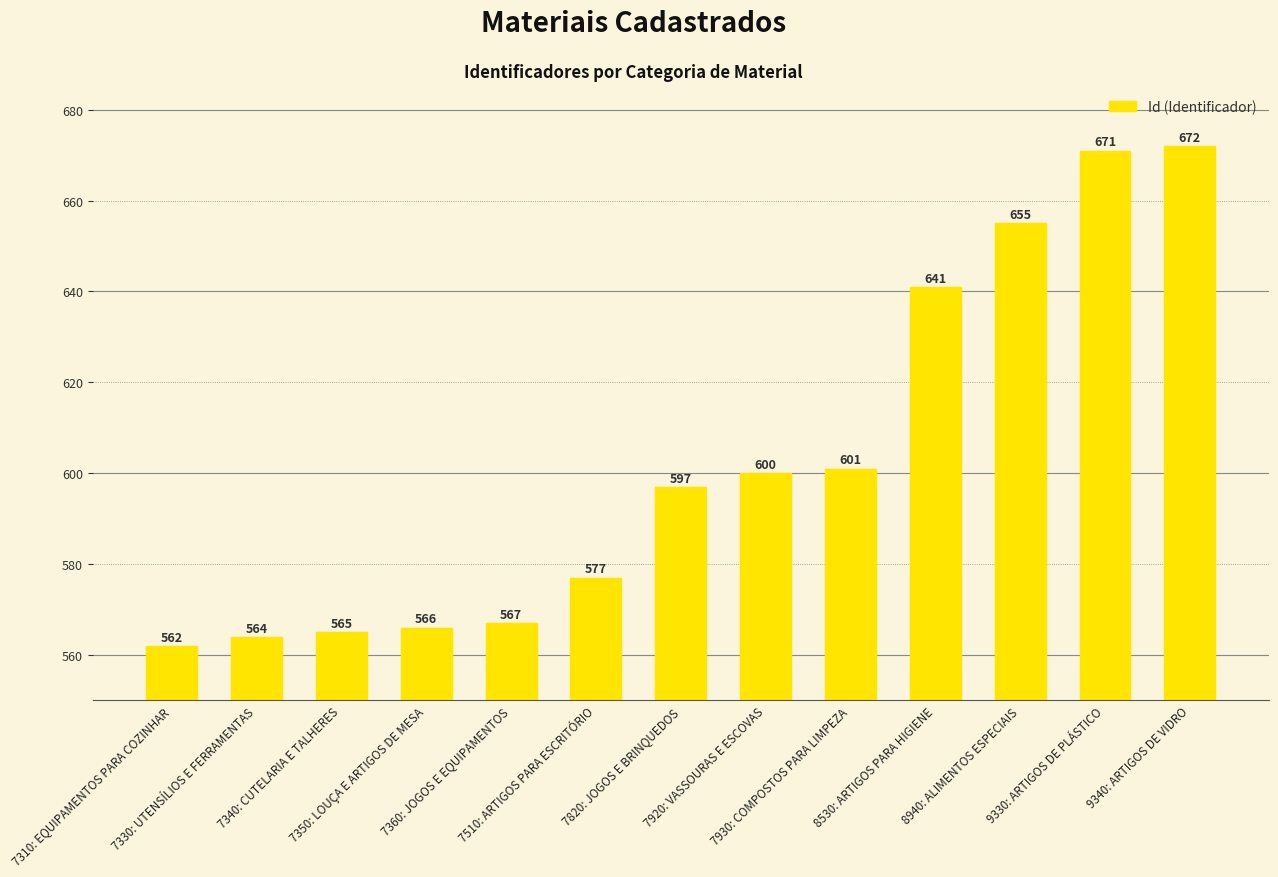

What is the maximum value shown in the chart?

672